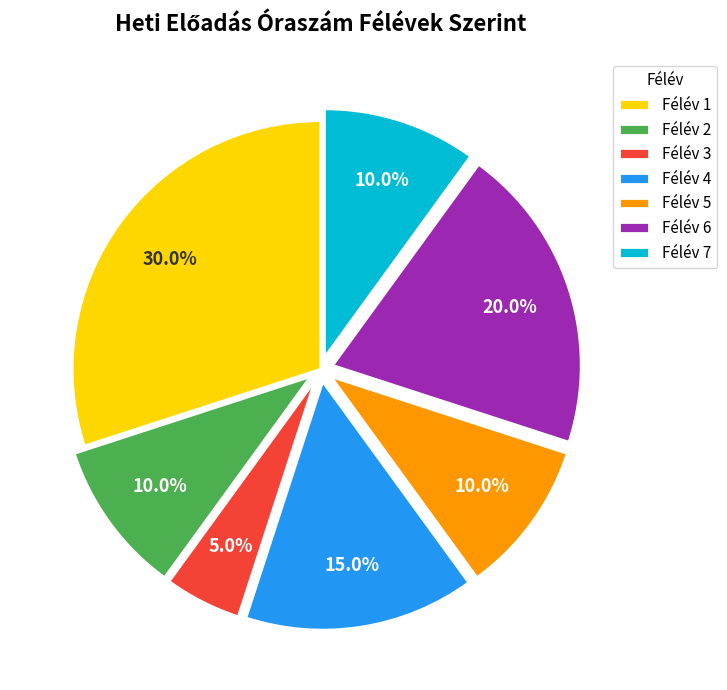

What is the smallest slice in the pie chart?

Félév 3